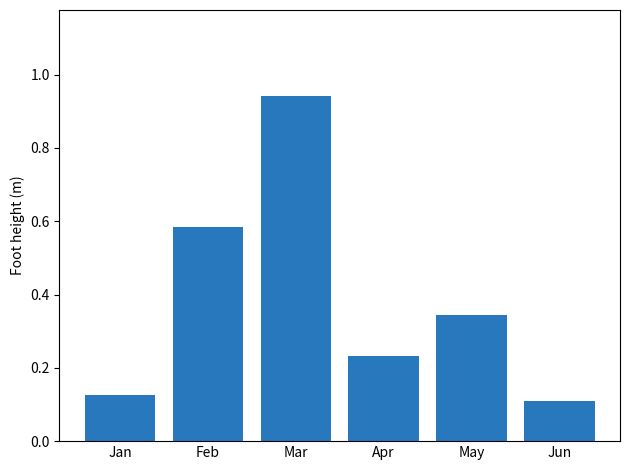

Which label corresponds to the largest value in the chart?

Mar